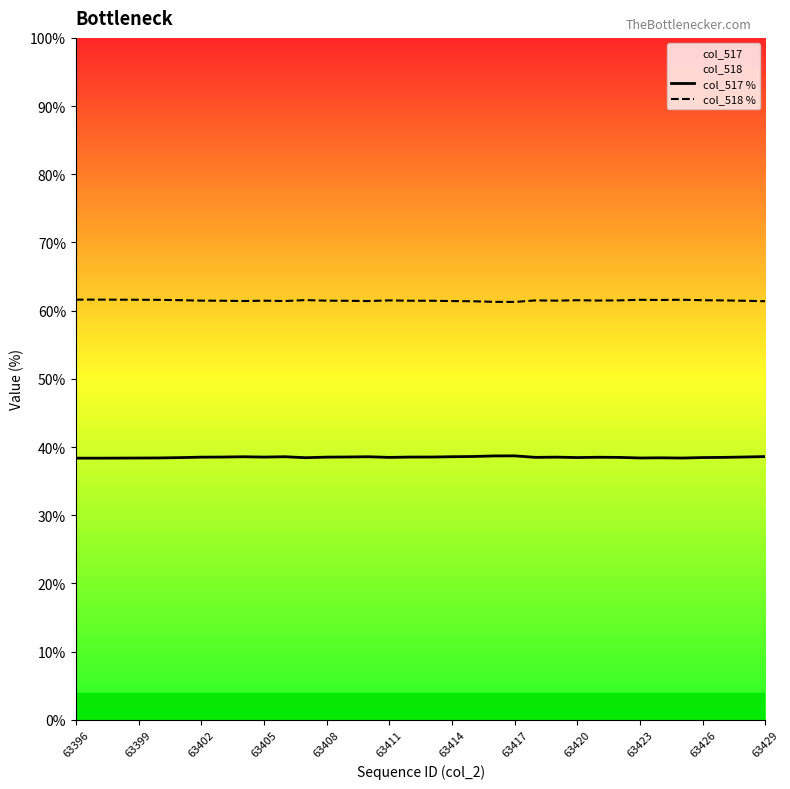

Is it true that col_518 % equals 61.6 at 63408?

True